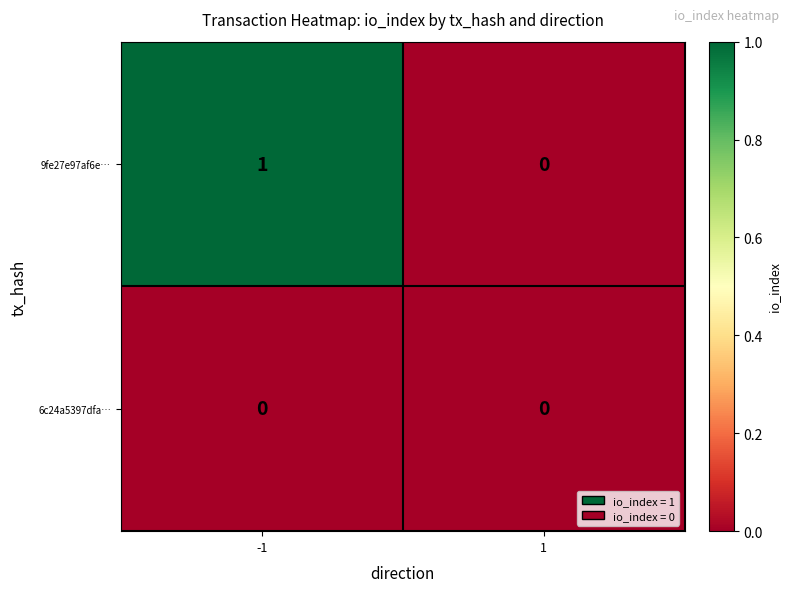

Between -1 and 1, which series saw the biggest shift?

9fe27e97af6e…